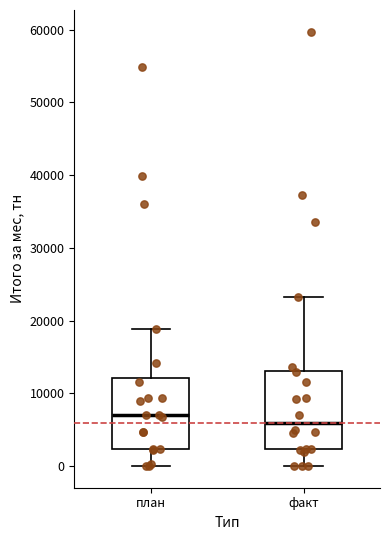

Where does the upper whisker of the box for план end on the y-axis? The values are not printed on the chart, so give them approximately, as read against the axis.

19000